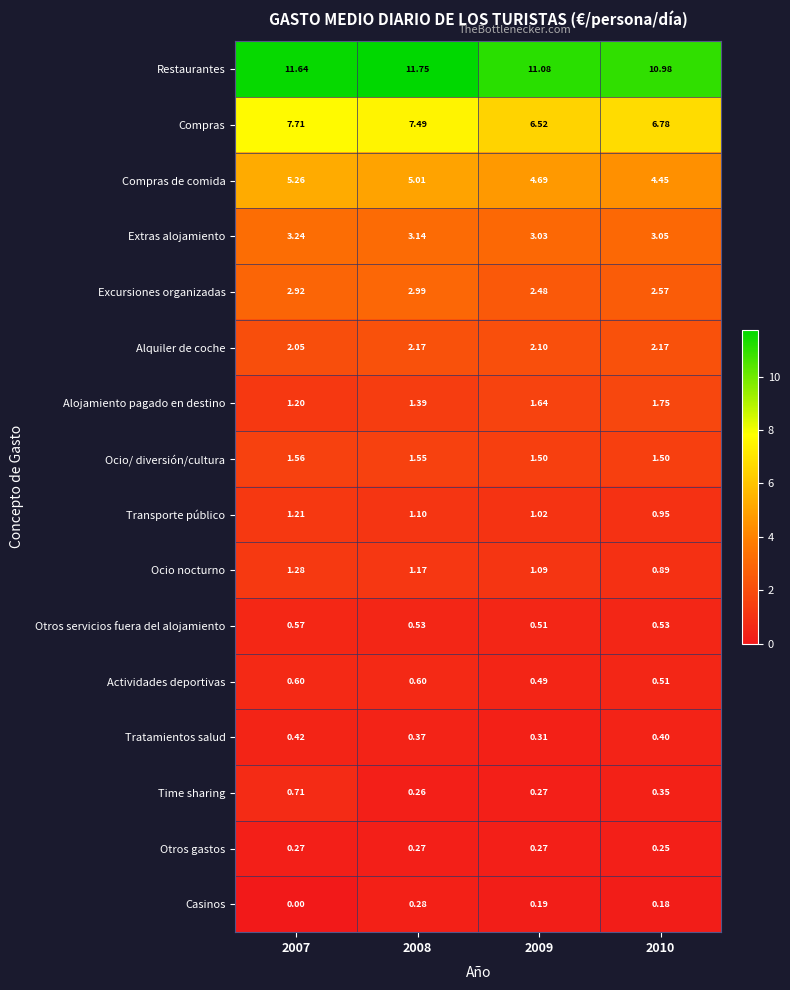

Is the value of Compras de comida at 2007 greater than the value of Time sharing at 2007?

Yes